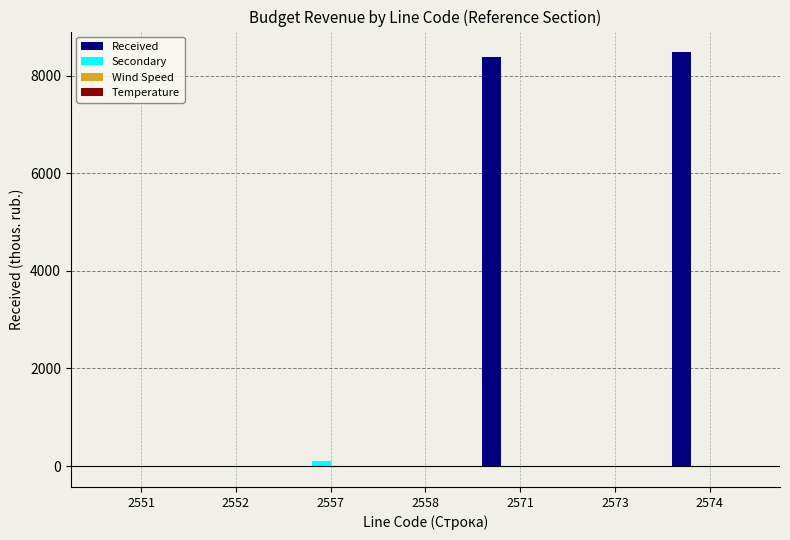

Which series has the largest total across all categories?

Received